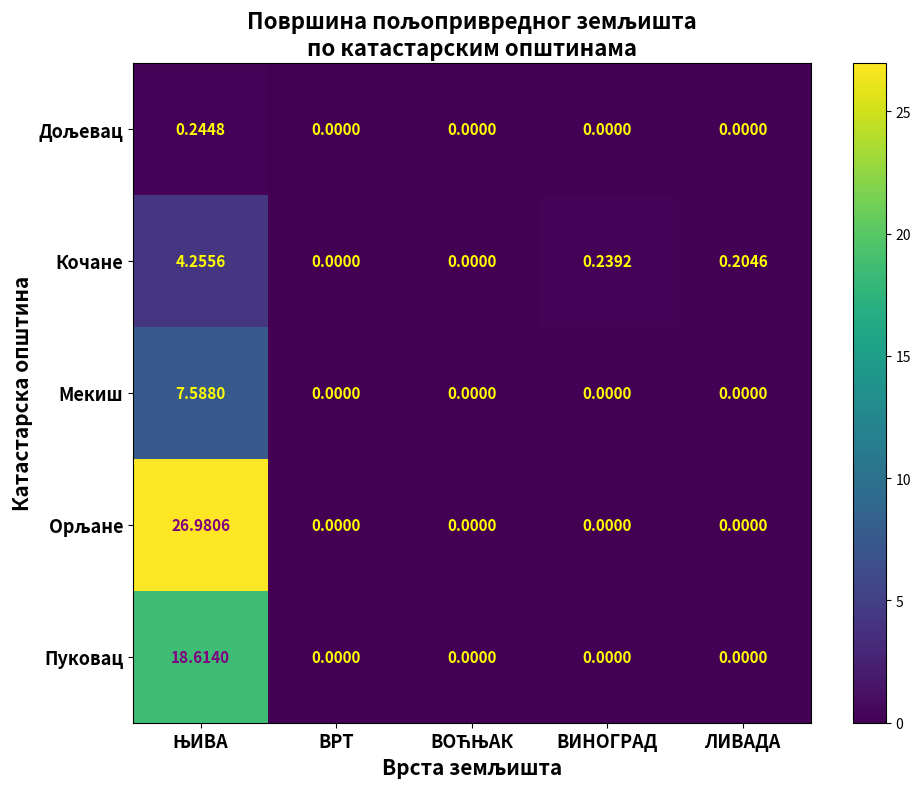

How many distinct data groups are displayed?

5